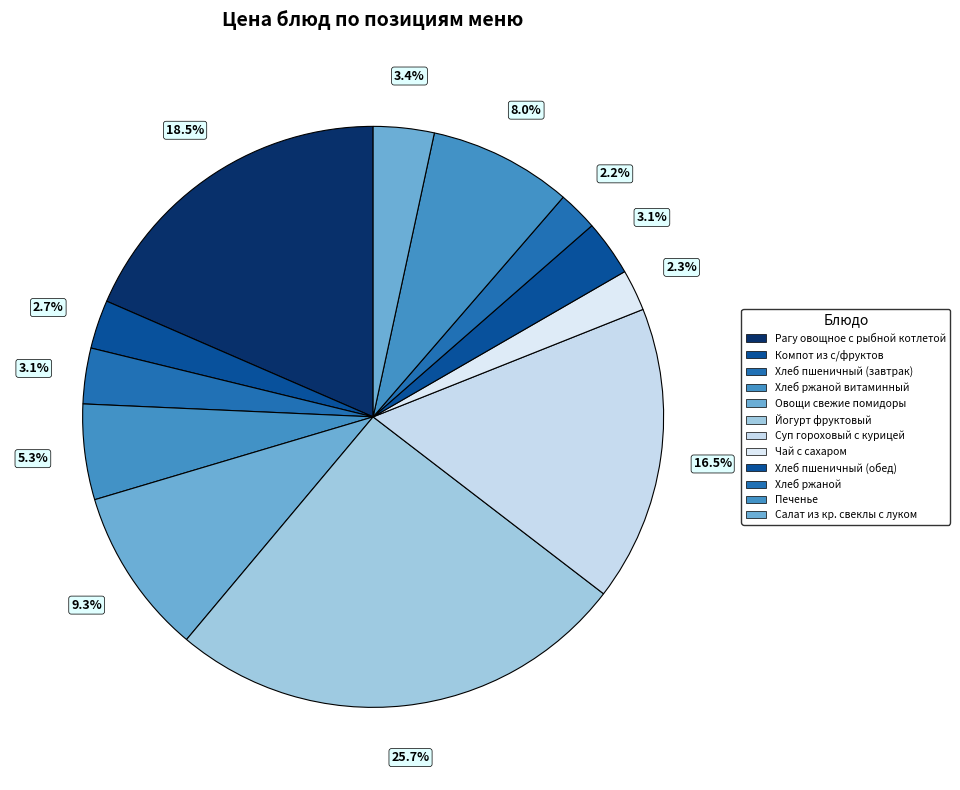

What is the smallest slice in the pie chart?

Хлеб ржаной